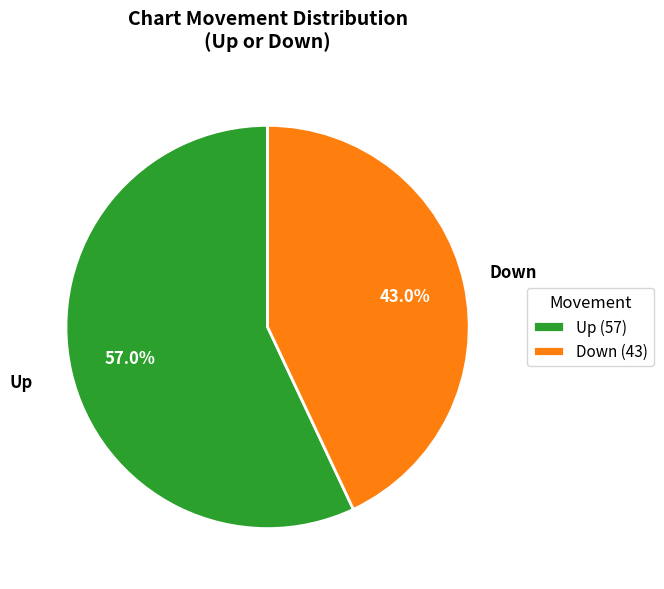

Rank the categories by value from lowest to highest.

Down (43), Up (57)